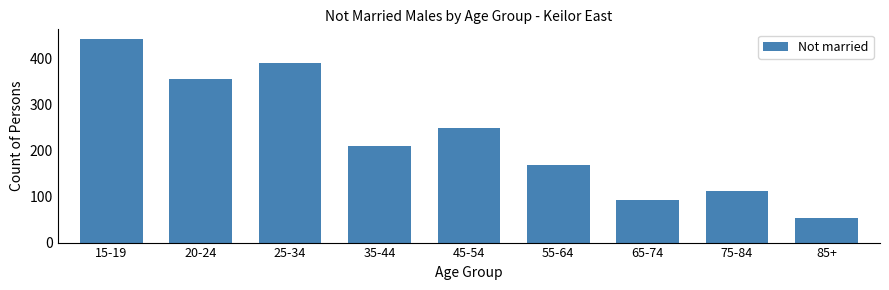

Reading left to right, transcribe all the data shown in this chart.

15-19=442	20-24=356	25-34=391	35-44=210	45-54=249	55-64=169	65-74=93	75-84=112	85+=53